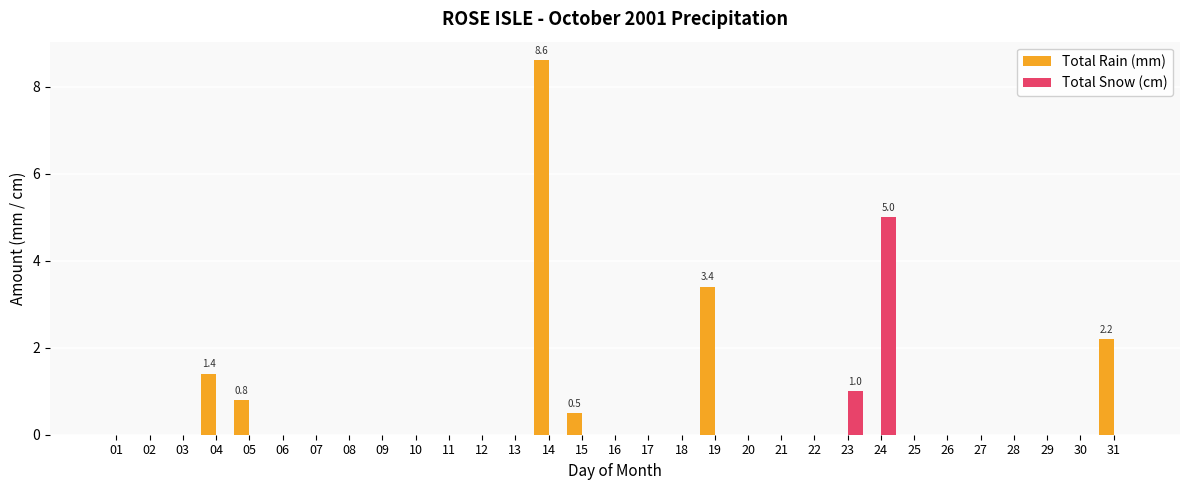

What is the maximum value for Total Rain (mm)?

8.6